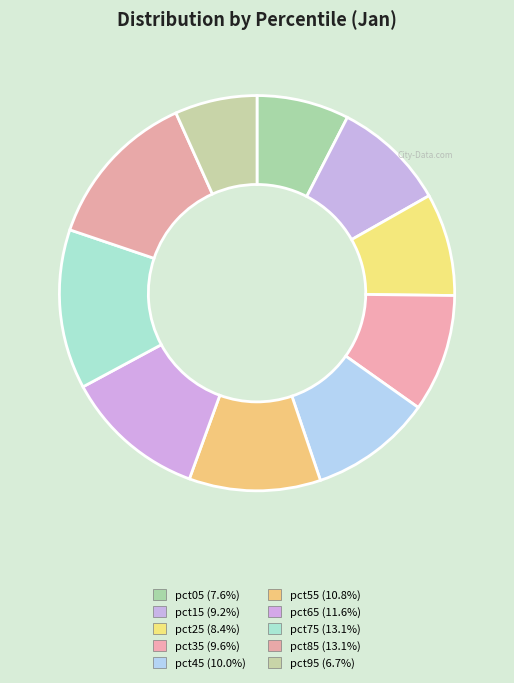

To the nearest percent, what percentage of the pie is pct65?

12%